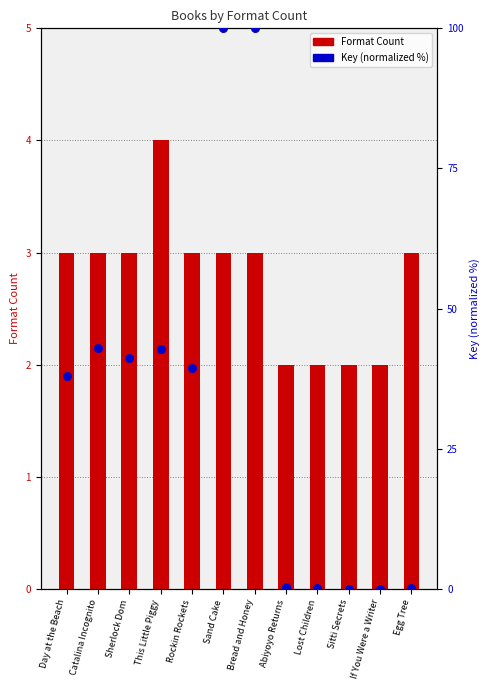

At which category is the sum across all series the highest?

Sand Cake